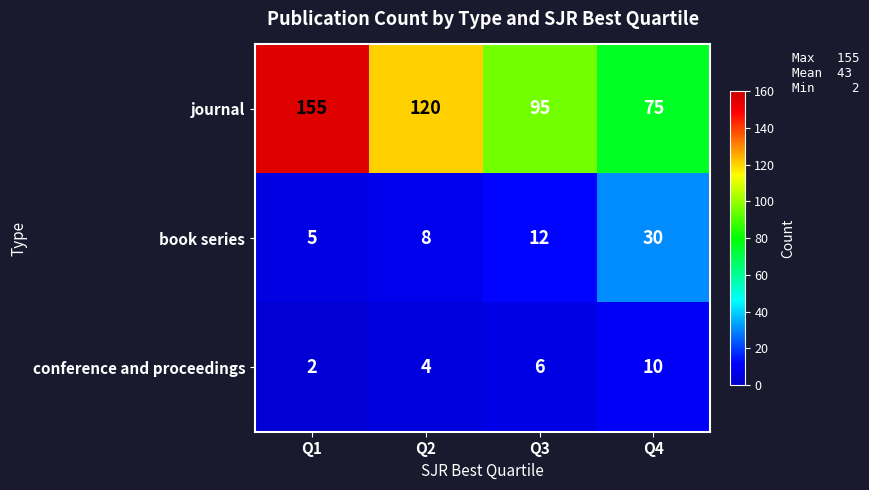

What is the sum of all conference and proceedings values?

22